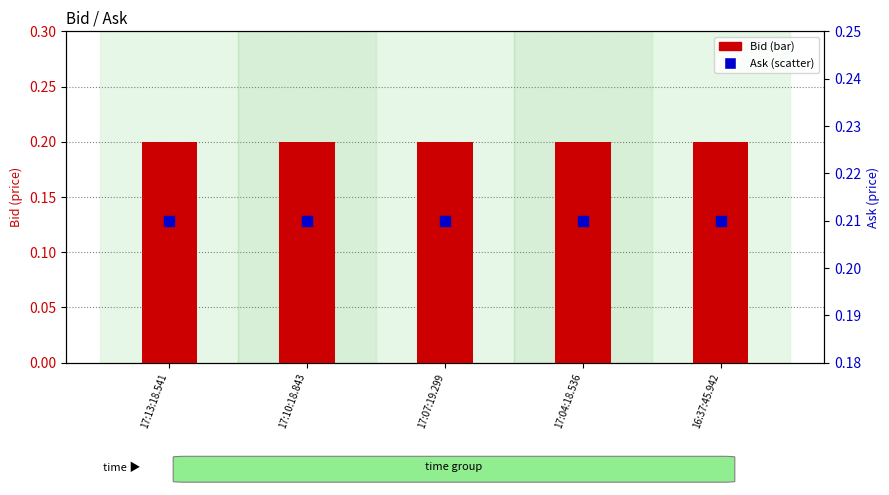

Which series has the largest Y range (max minus min)?

Bid